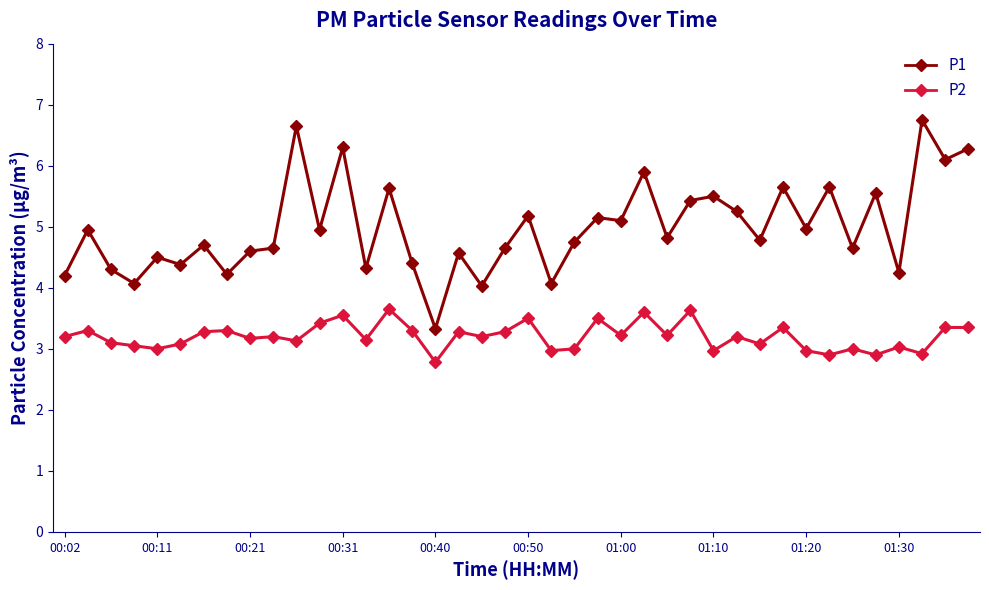

Rank the series by their average value, from highest to lowest.

P1, P2